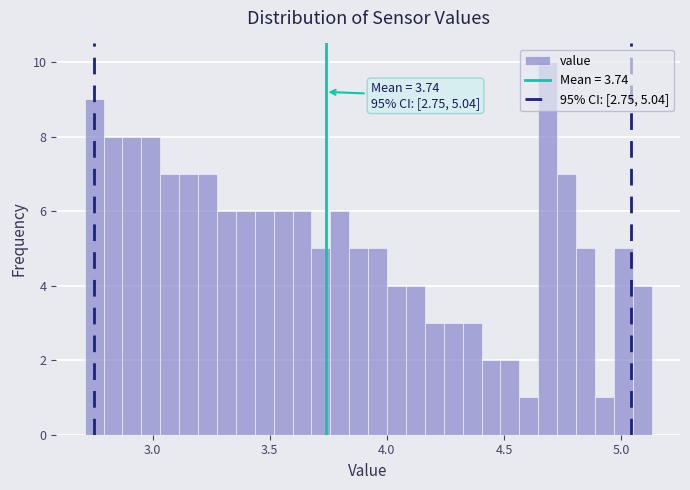

Read against the x-axis, roughly where is the centre of the tallest bar?

4.70